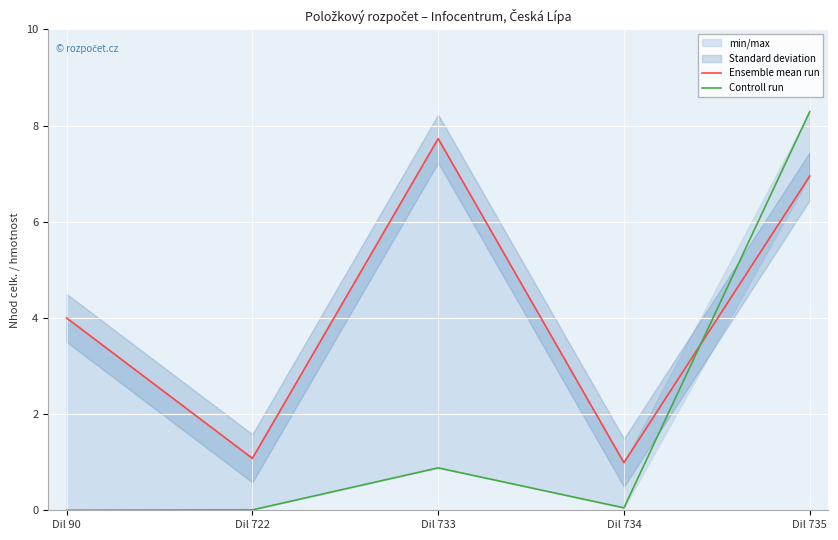

The value of Ensemble mean run at Dil 733 is 7.7. True or false?

True